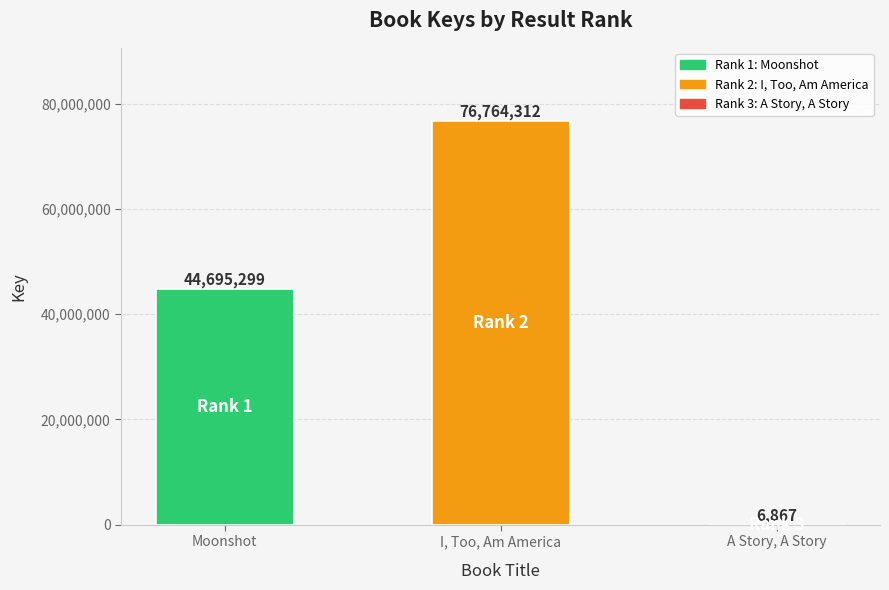

Which category has the highest value across all series?

I, Too, Am America